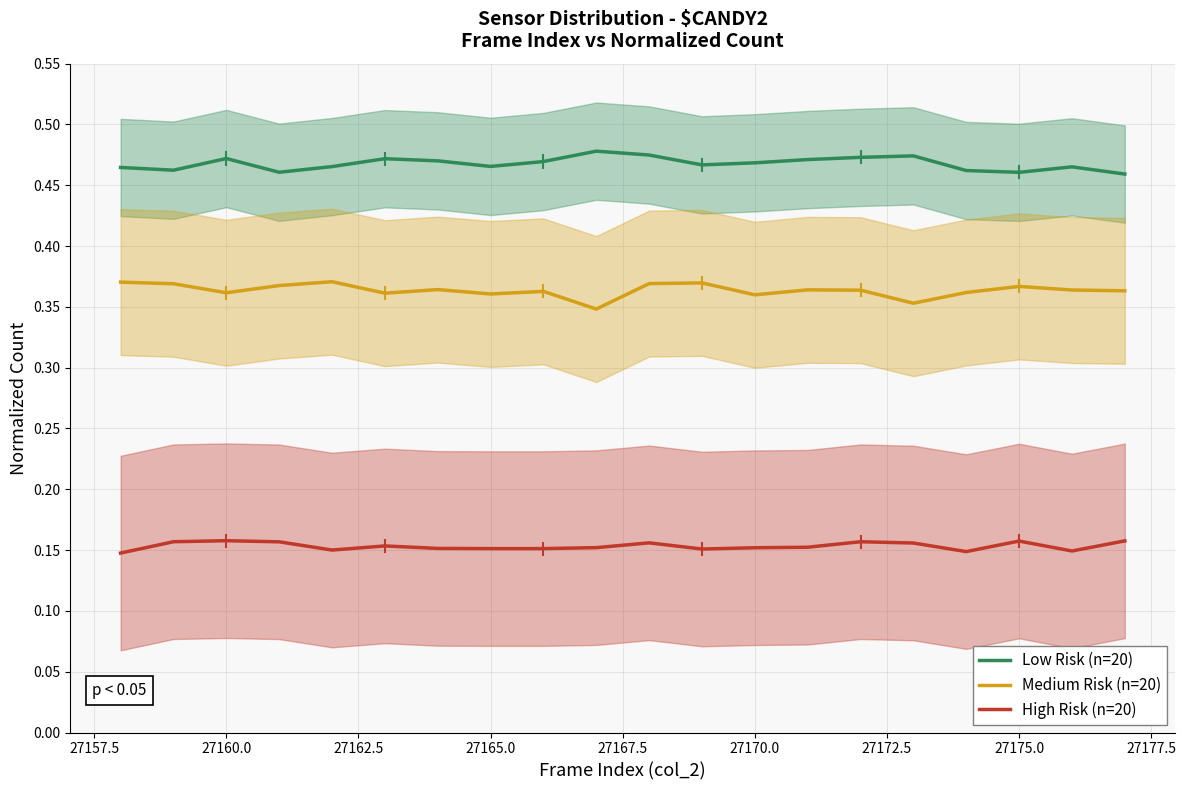

Reading left to right, extract all data points from this chart.

Low Risk (n=20): 0.5	0.5	0.5	0.5	0.5	0.5	0.5	0.5	0.5	0.5	0.5	0.5	0.5	0.5	0.5	0.5	0.5	0.5	0.5	0.5
Medium Risk (n=20): 0.4	0.4	0.4	0.4	0.4	0.4	0.4	0.4	0.4	0.3	0.4	0.4	0.4	0.4	0.4	0.4	0.4	0.4	0.4	0.4
High Risk (n=20): 0.1	0.2	0.2	0.2	0.2	0.2	0.2	0.2	0.2	0.2	0.2	0.2	0.2	0.2	0.2	0.2	0.1	0.2	0.1	0.2